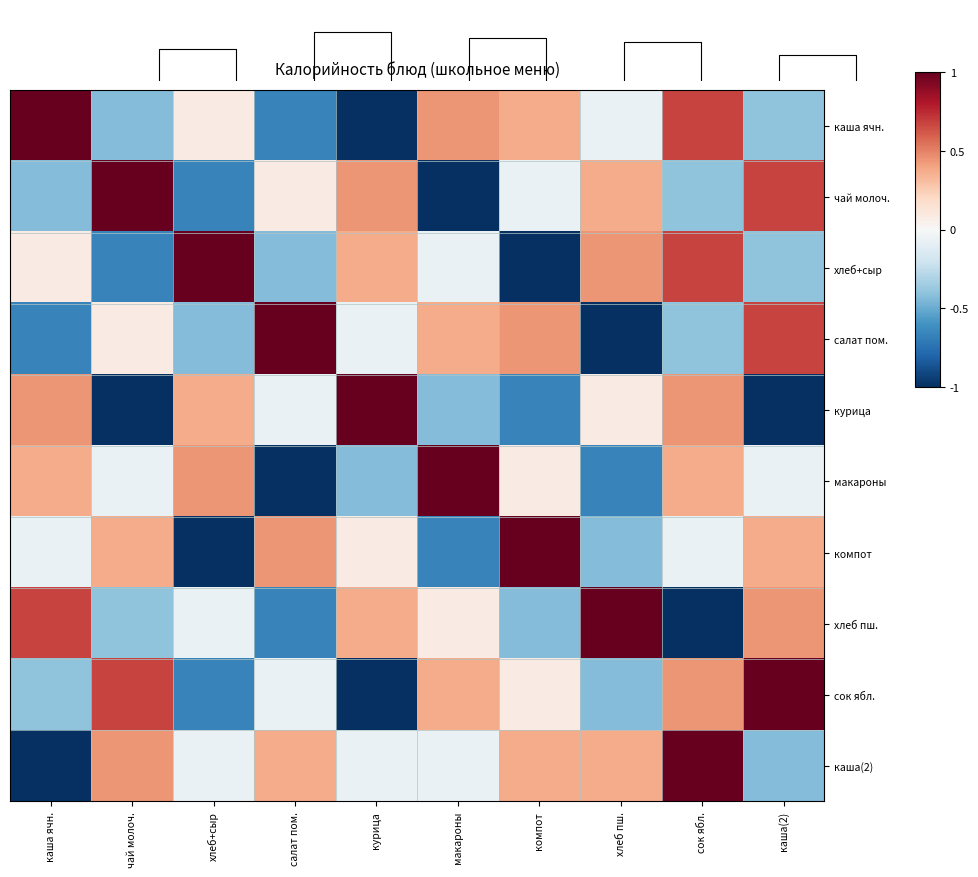

The value of каша ячн. at сок ябл. is 1.0. True or false?

False